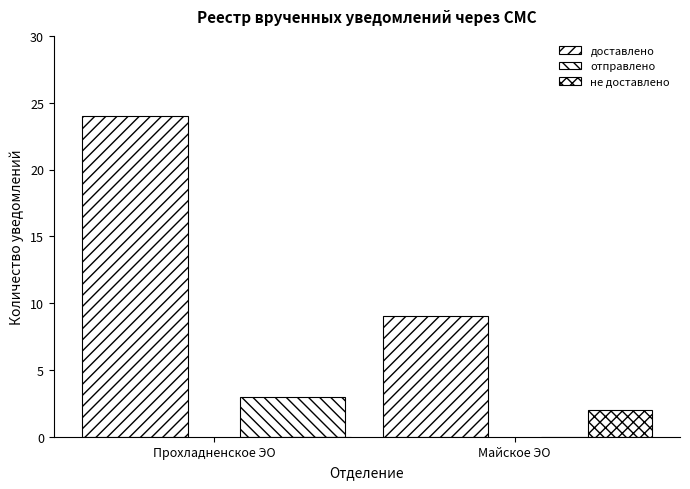

What is the difference between the highest and lowest values at Прохладненское ЭО?

24